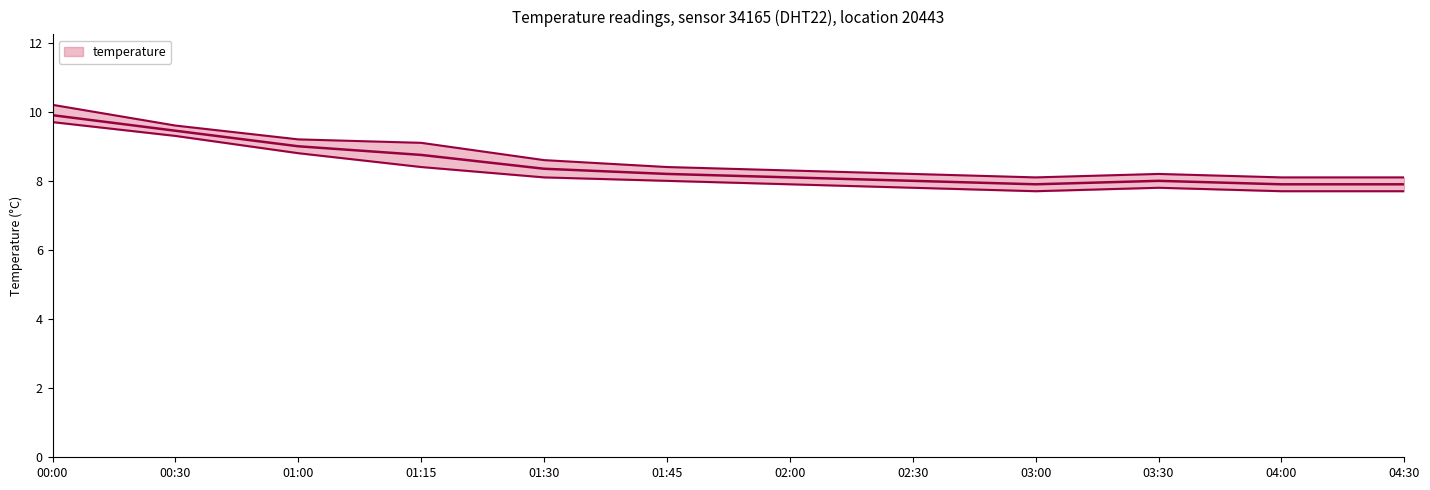

Rank the categories by value from highest to lowest.

00:00, 00:30, 01:00, 01:15, 01:30, 01:45, 02:00, 02:30, 03:30, 03:00, 04:00, 04:30